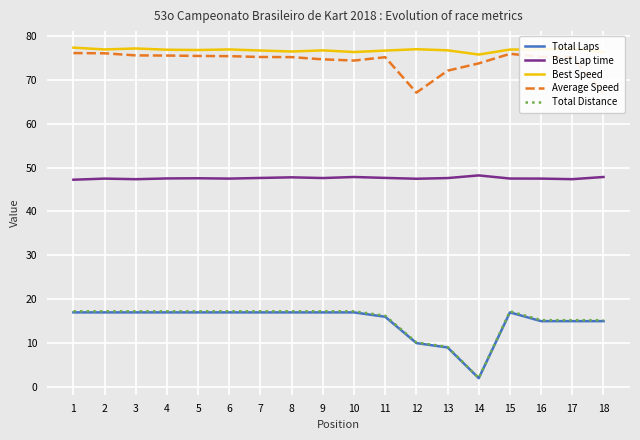

Which series has the largest total across all categories?

Best Speed